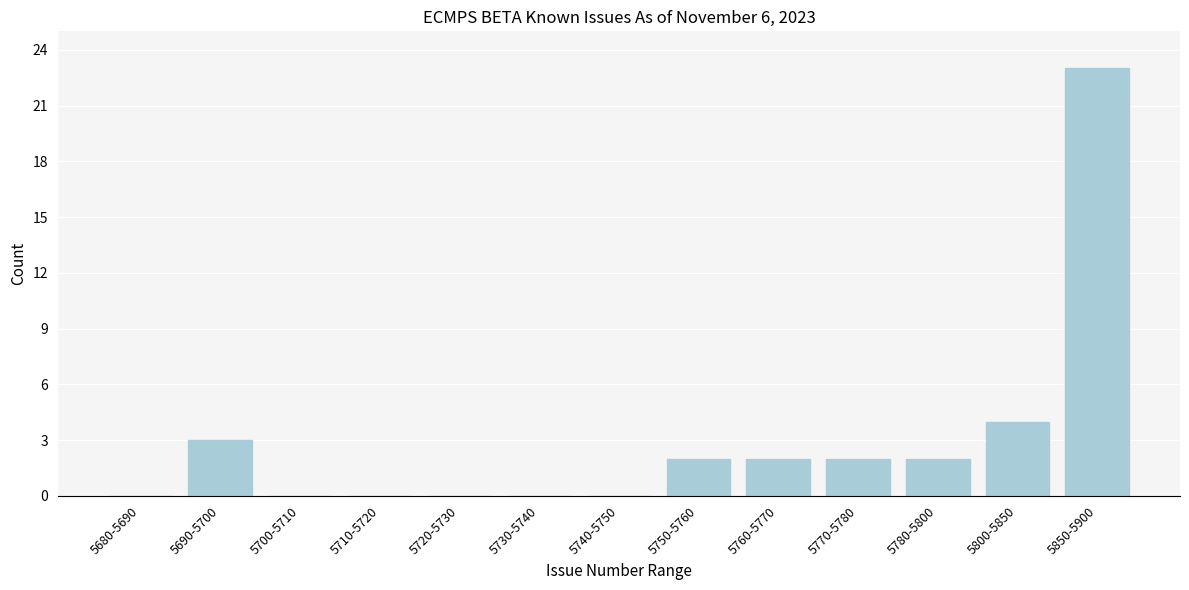

Reading left to right, transcribe all the data shown in this chart.

5680-5690=0	5690-5700=3	5700-5710=0	5710-5720=0	5720-5730=0	5730-5740=0	5740-5750=0	5750-5760=2	5760-5770=2	5770-5780=2	5780-5800=2	5800-5850=4	5850-5900=23